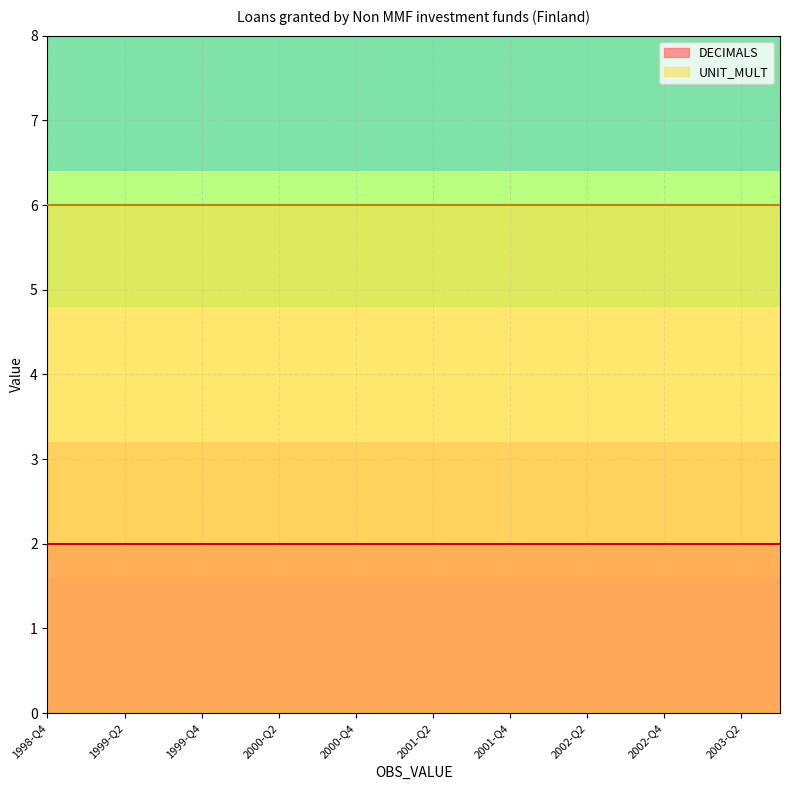

Which series has the largest range (max minus min)?

DECIMALS